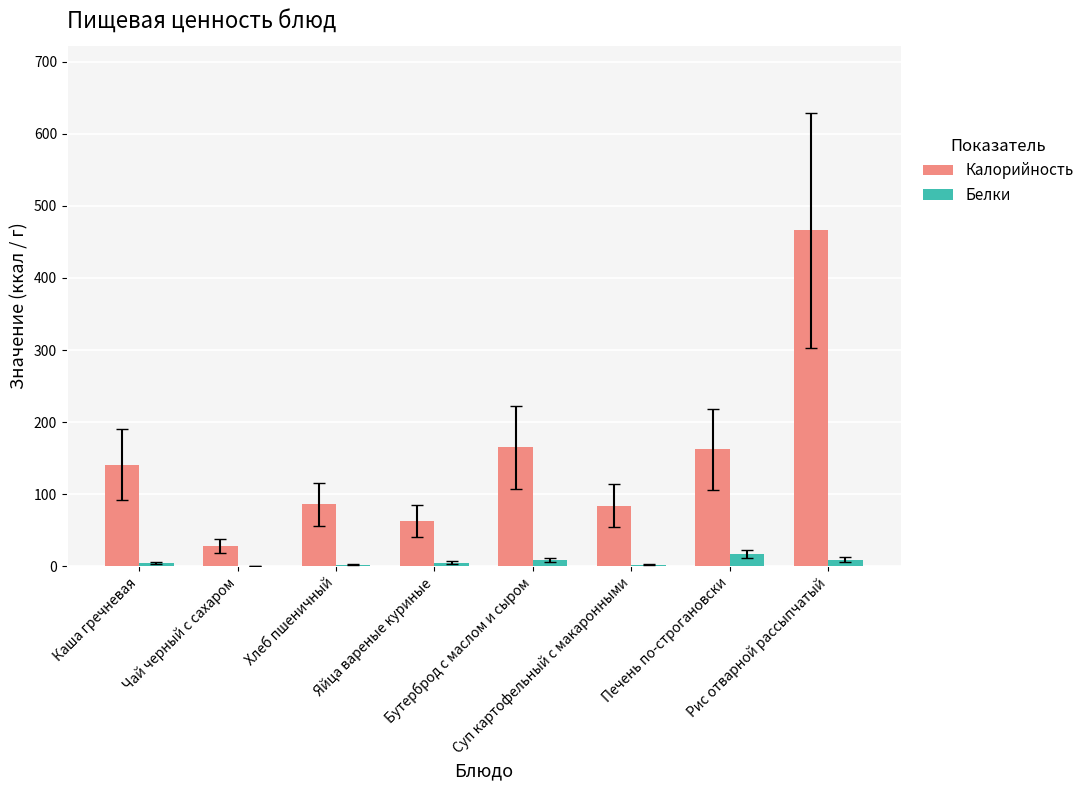

What is the sum of all Калорийность values?

1195